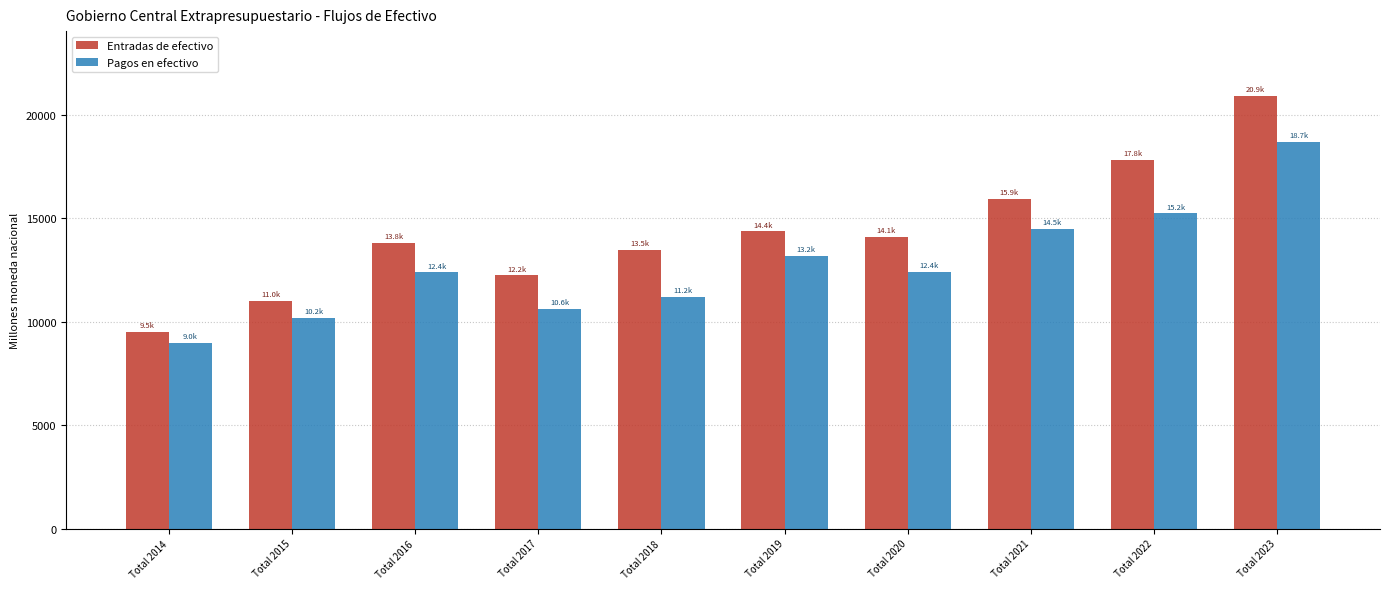

What is the difference between the Pagos en efectivo values at Total 2017 and Total 2015?

410.1